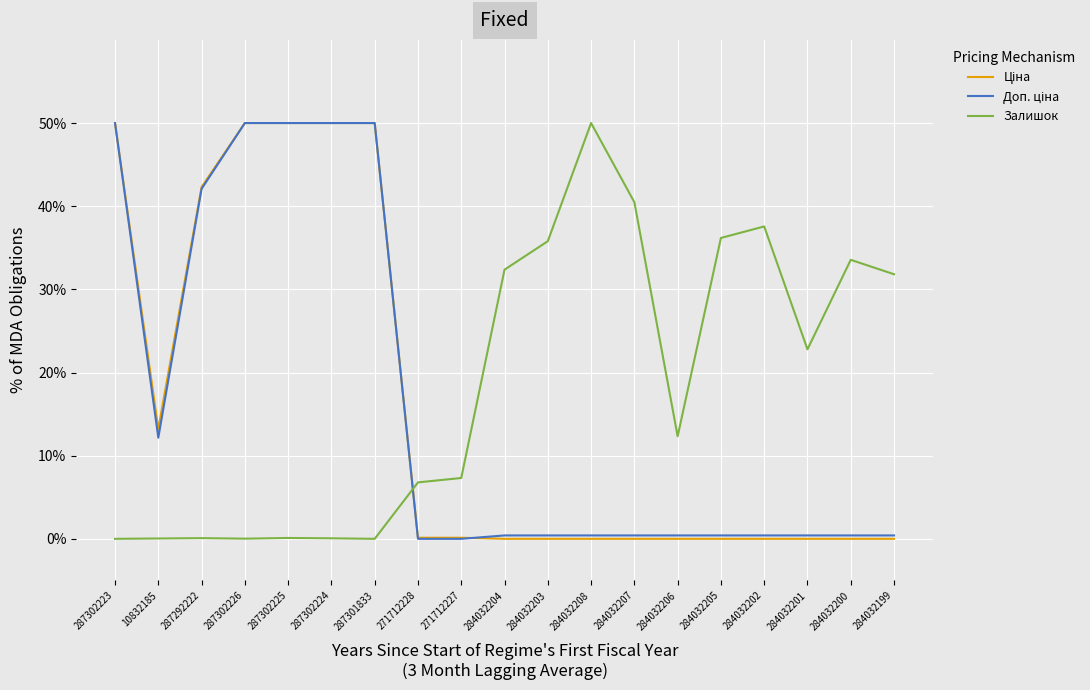

Between 271712227 and 284032201, which series saw the biggest shift?

Залишок